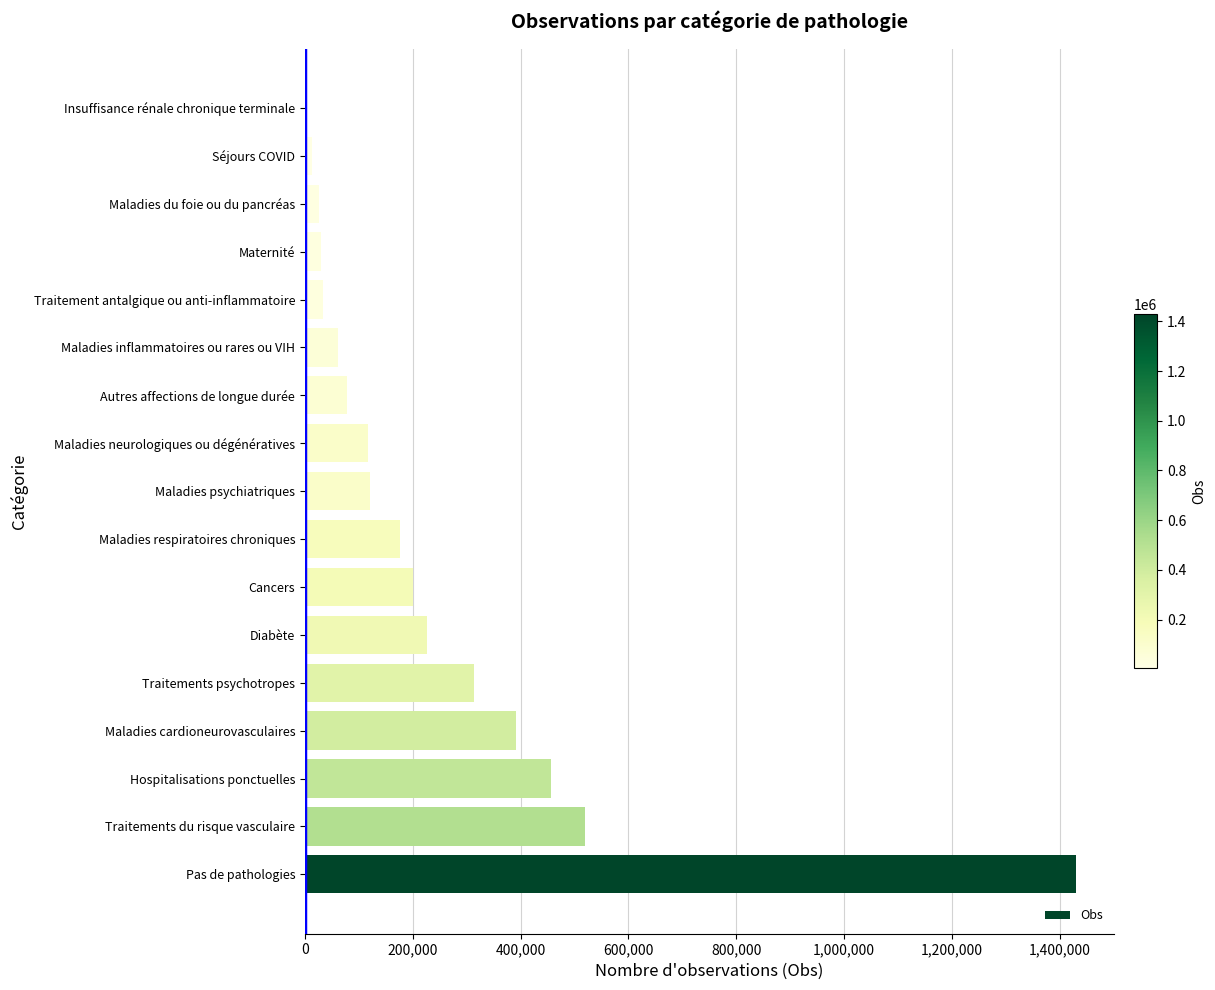

What is the greatest value displayed?

1429137